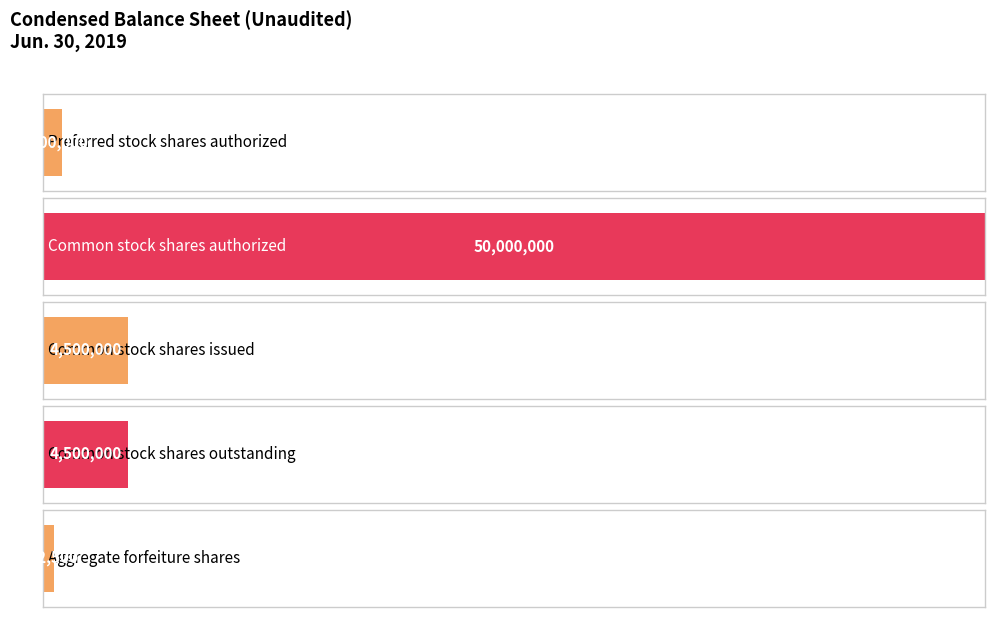

Rank the categories by value from highest to lowest.

Common stock
shares authorized, Common stock
shares issued, Common stock
shares outstanding, Preferred stock
shares authorized, Aggregate
forfeiture shares